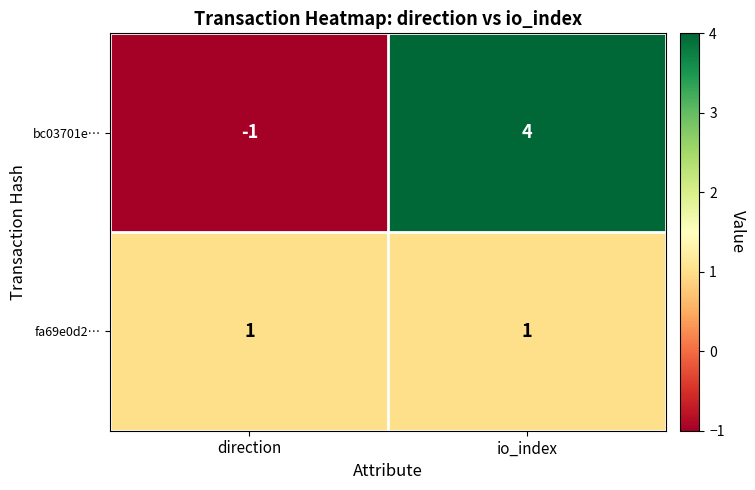

Which series changed the most between direction and io_index?

bc03701e…